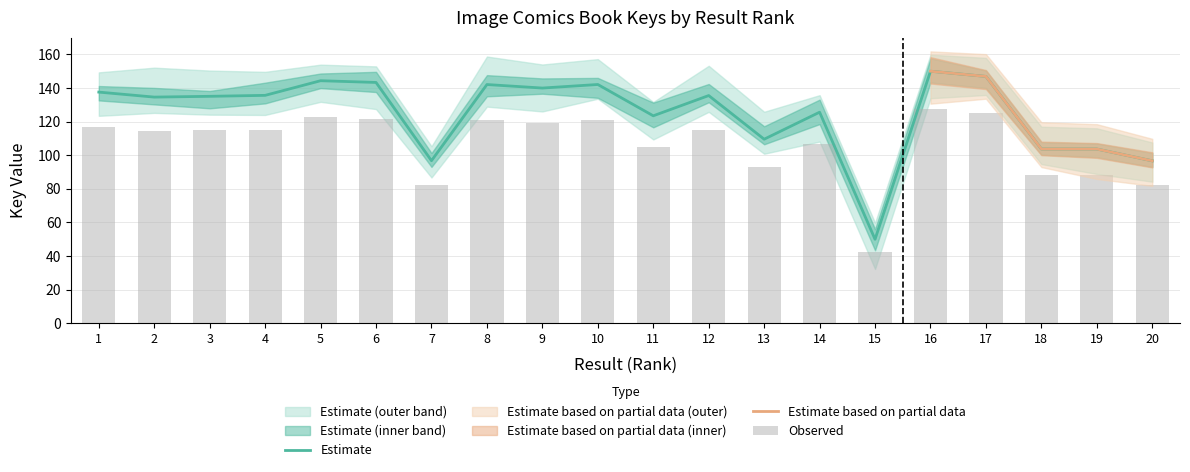

List the labels in order of value, largest first.

16, 17, 5, 6, 10, 8, 9, 1, 4, 12, 3, 2, 14, 11, 13, 18, 19, 7, 20, 15